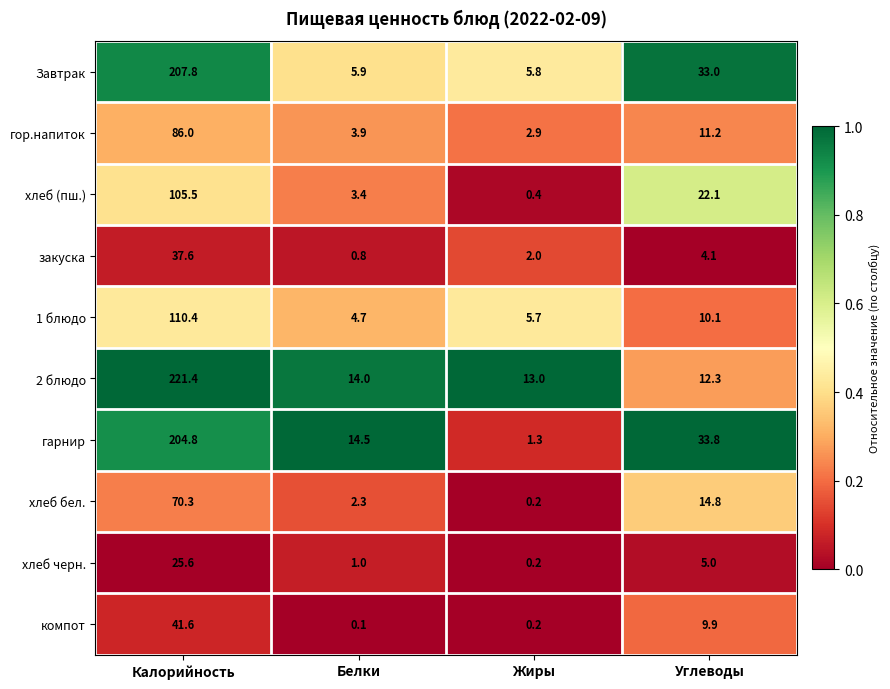

What is the average value of the гор.напиток series?

26.0